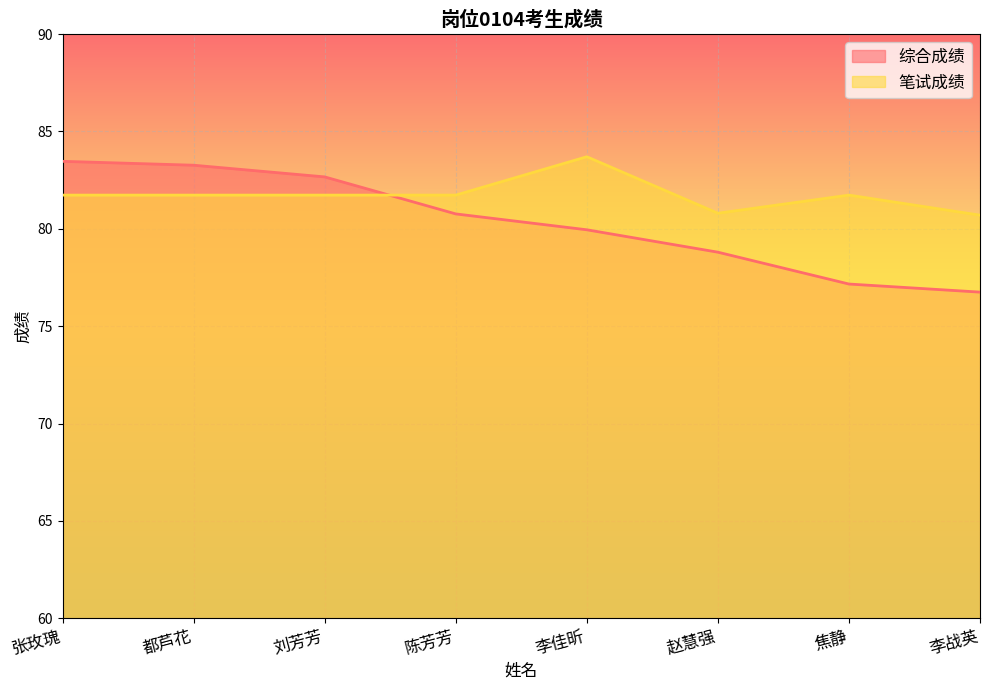

Reading right to left, what are all the values shown in this chart?

综合成绩: 李战英=76.8	焦静=77.2	赵慧强=78.8	李佳昕=80.0	陈芳芳=80.8	刘芳芳=82.7	都芦花=83.3	张玫瑰=83.5
笔试成绩: 李战英=80.7	焦静=81.7	赵慧强=80.8	李佳昕=83.7	陈芳芳=81.7	刘芳芳=81.7	都芦花=81.7	张玫瑰=81.7